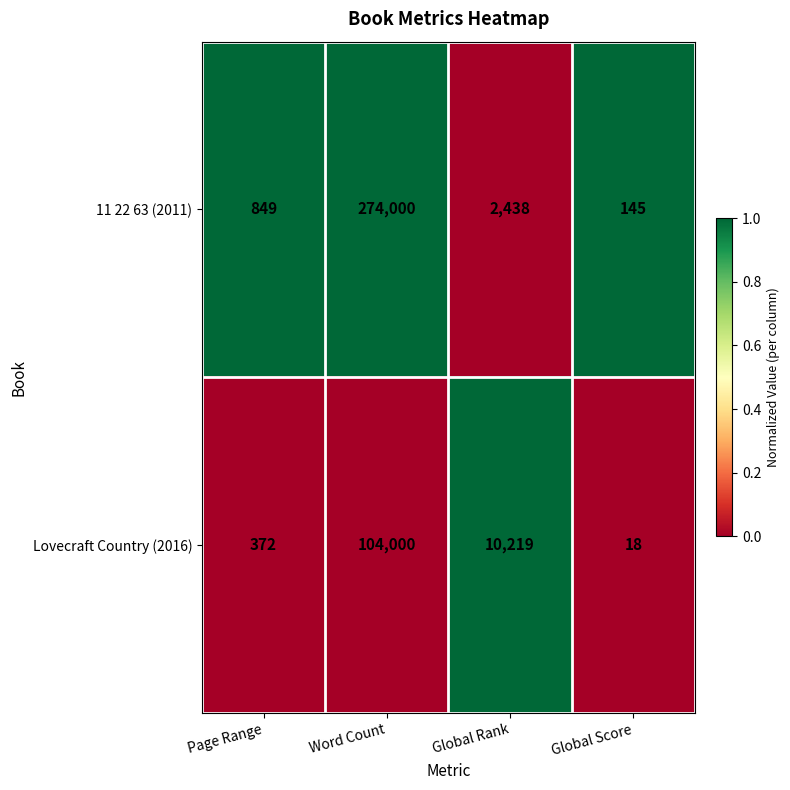

What is the sum of the 11 22 63 (2011) values at Global Rank and Page Range?

3287